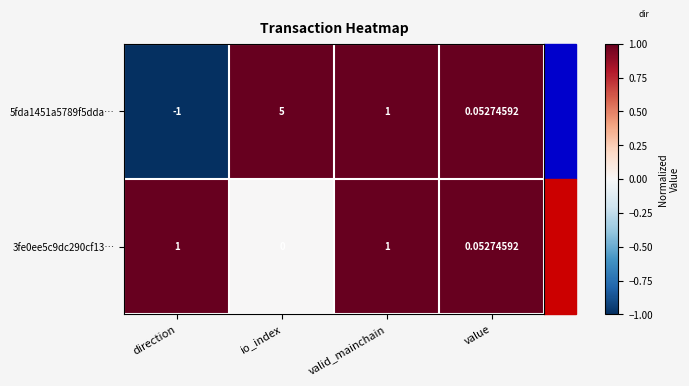

Rank the series by their average value, from lowest to highest.

3fe0ee5c9dc290cf13…, 5fda1451a5789f5dda…